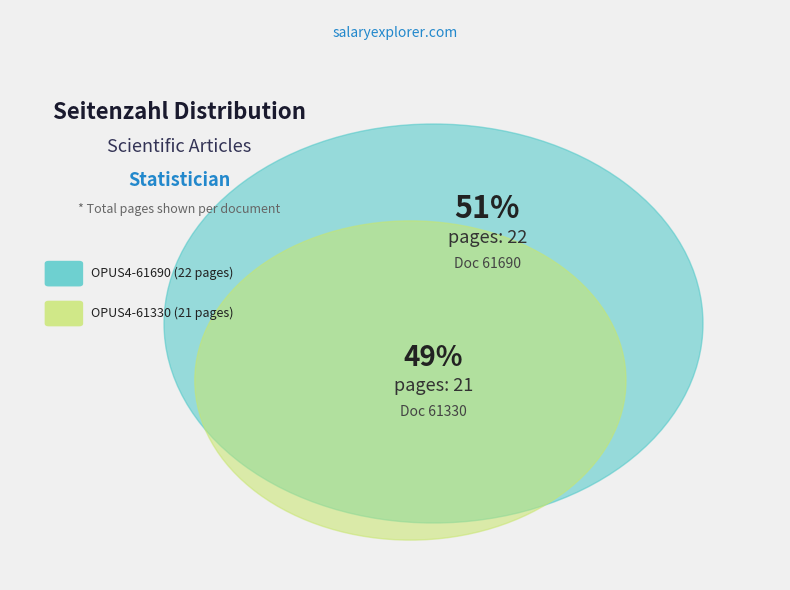

True or false: OPUS4-61330 accounts for 63% of the total.

False